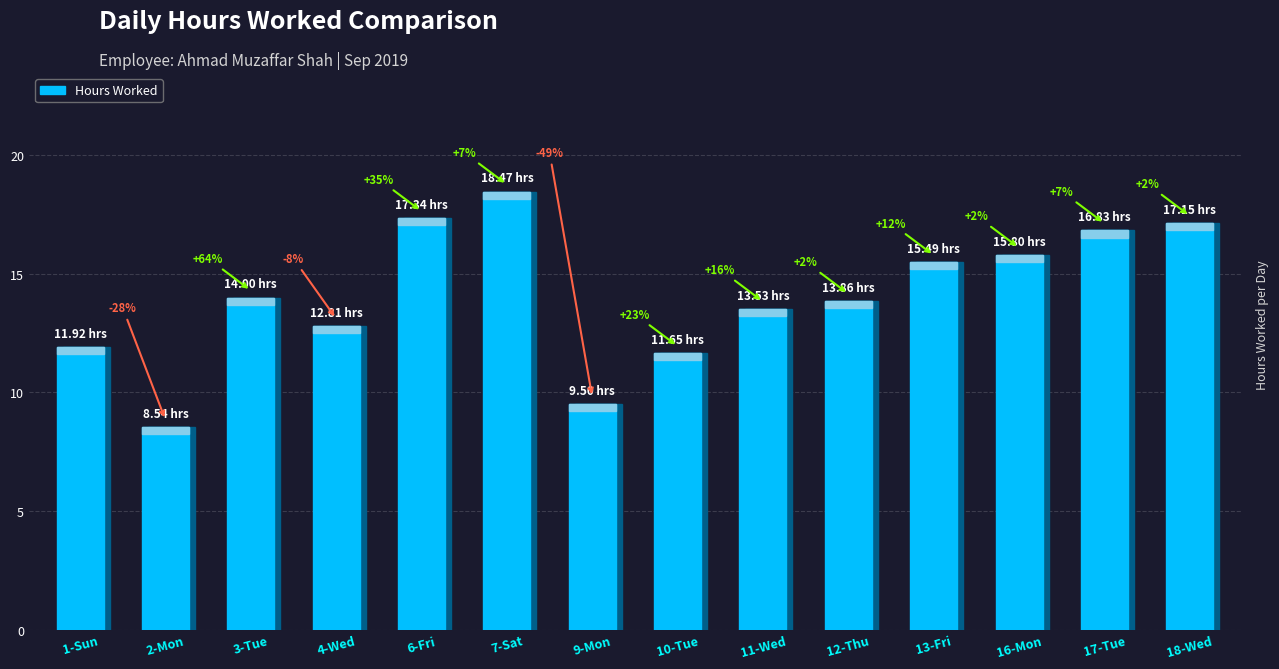

Is it true that the value at 18-Wed is 17.1?

True